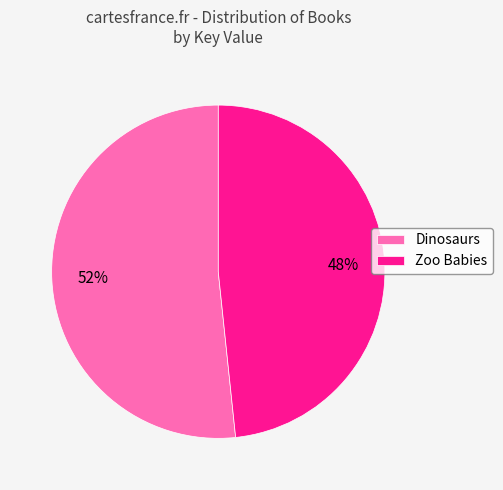

To the nearest percent, what percentage of the pie is Dinosaurs?

52%